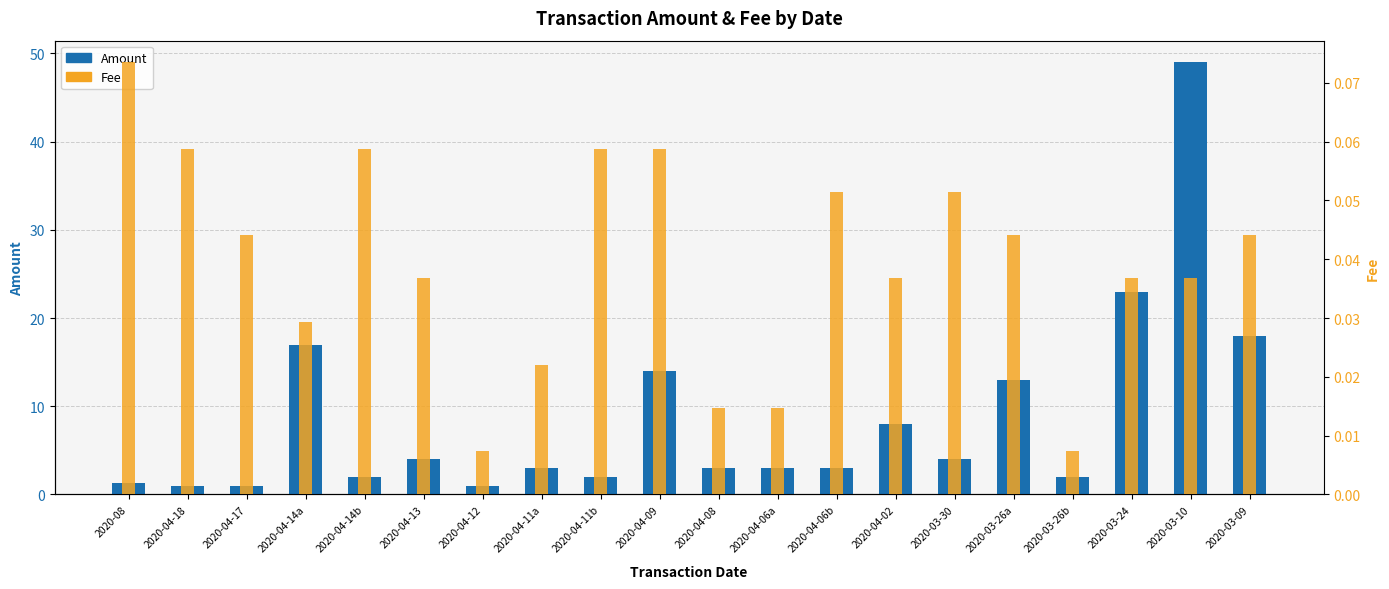

At how many categories does at least one series exceed 24?

1